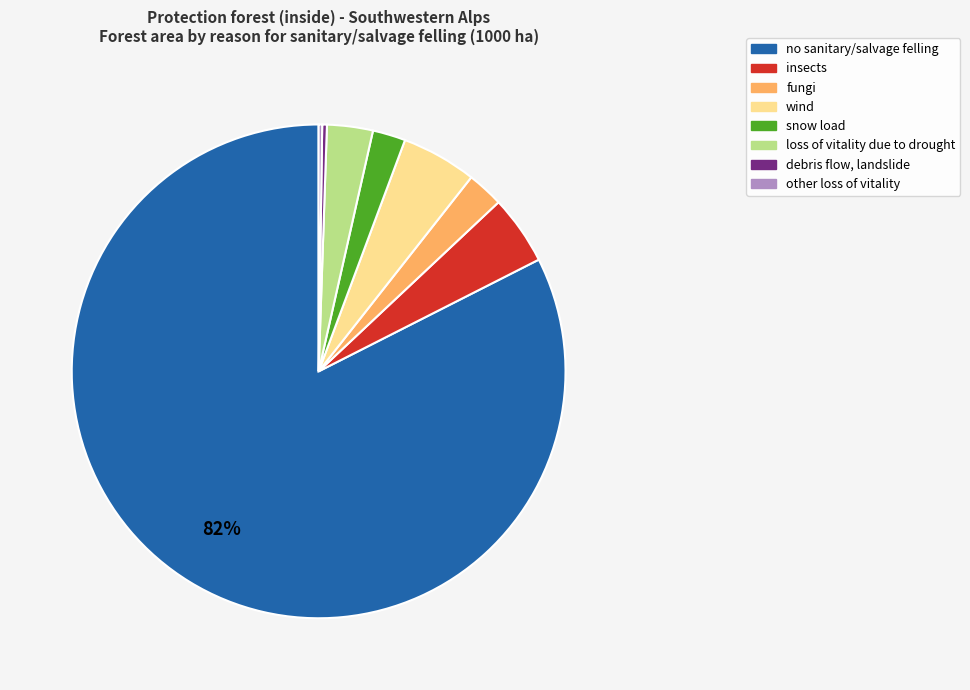

True or false: debris flow, landslide accounts for 7% of the total.

False